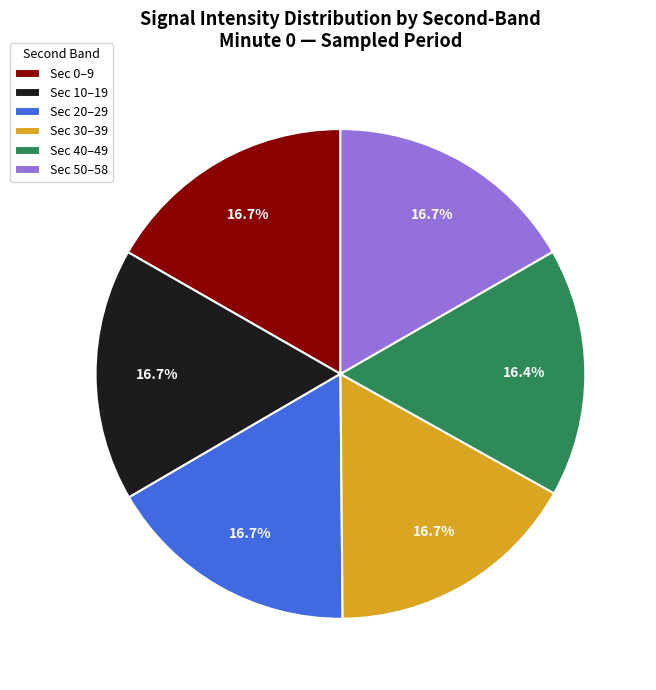

How many segments does this pie chart have?

6